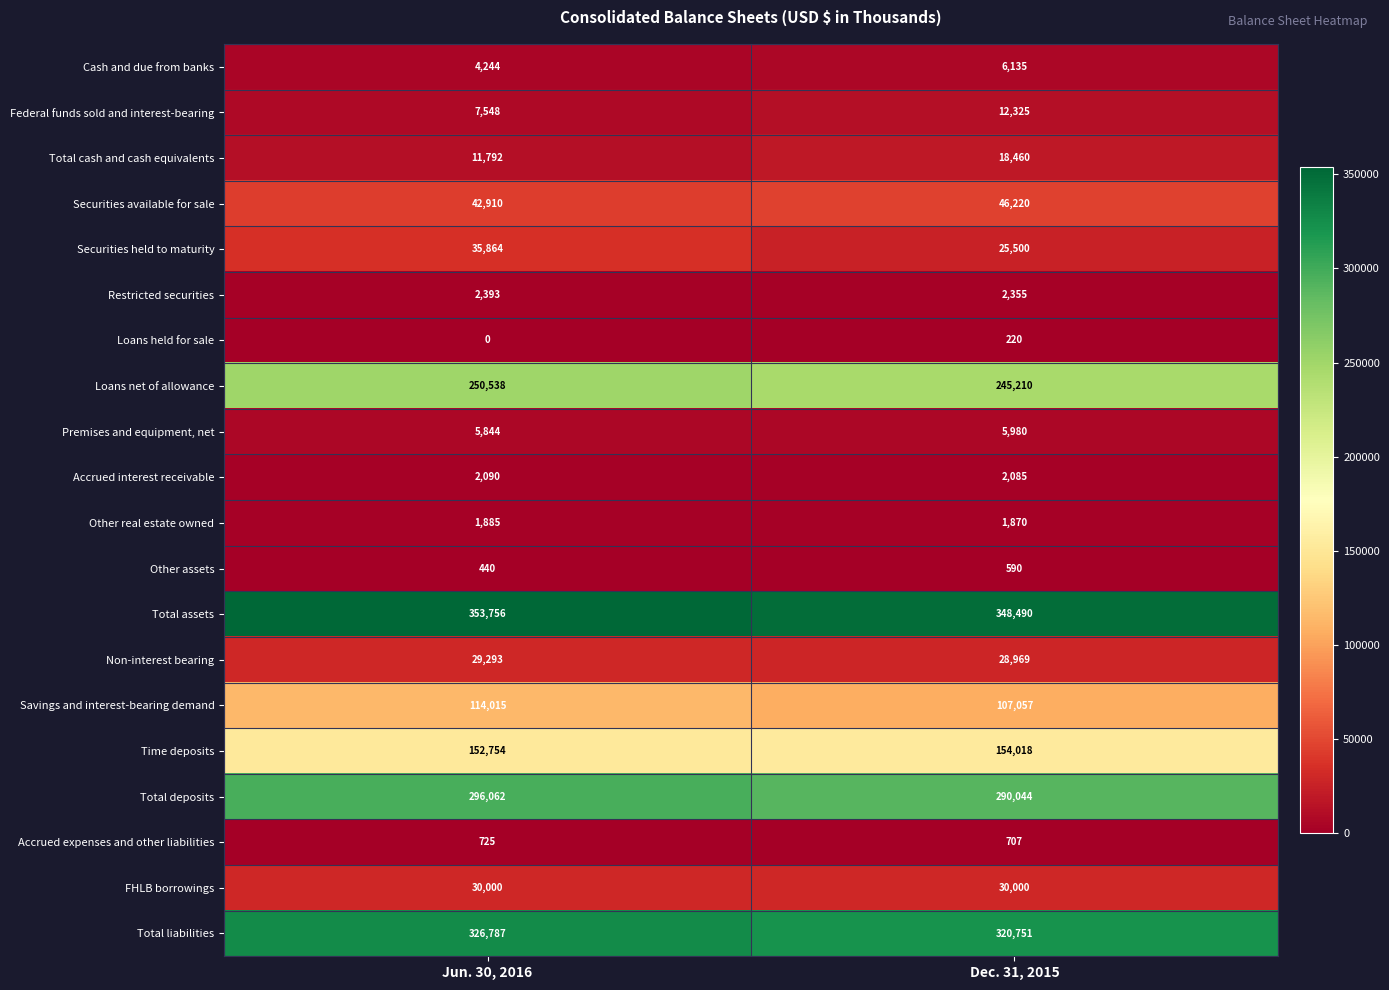

What is the maximum value shown in the chart?

353756